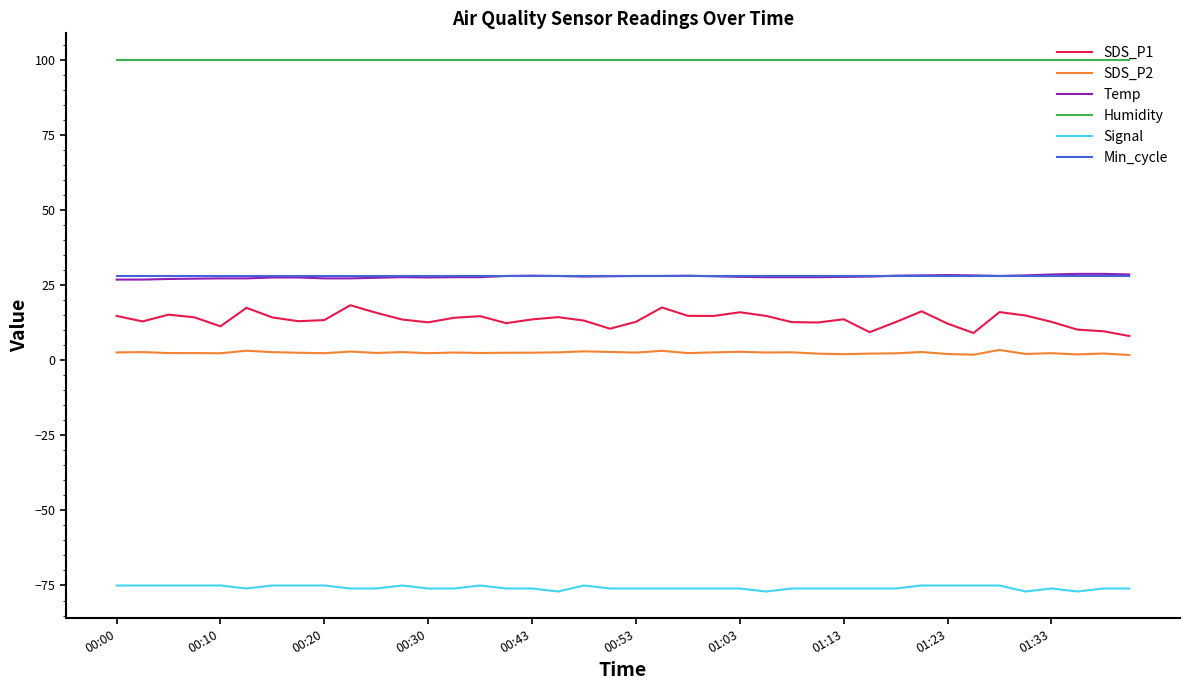

Which series has the largest range (max minus min)?

SDS_P1